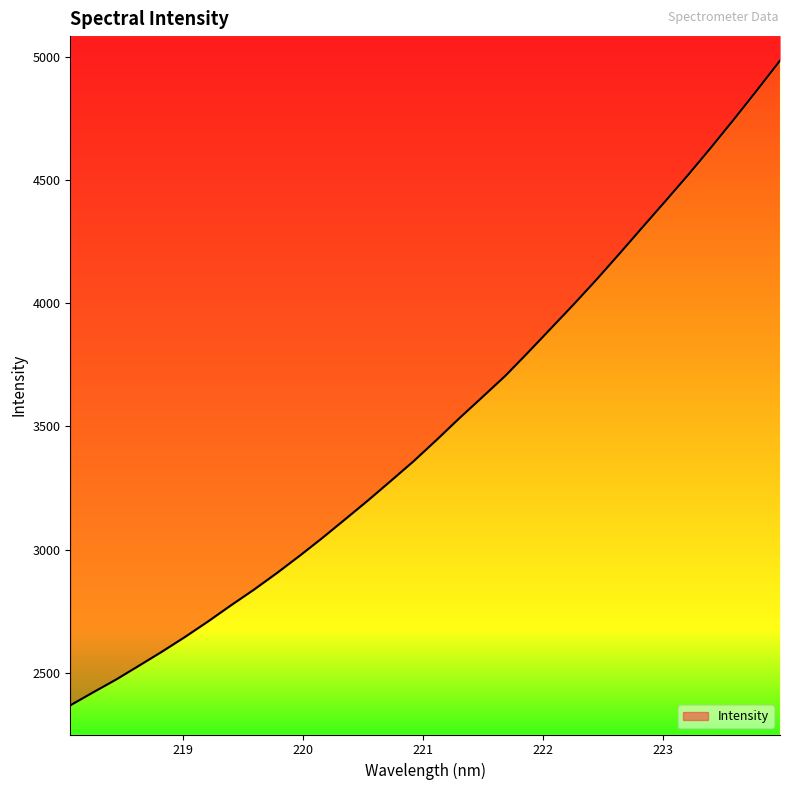

What is the difference between the second highest and second lowest values?

2445.3